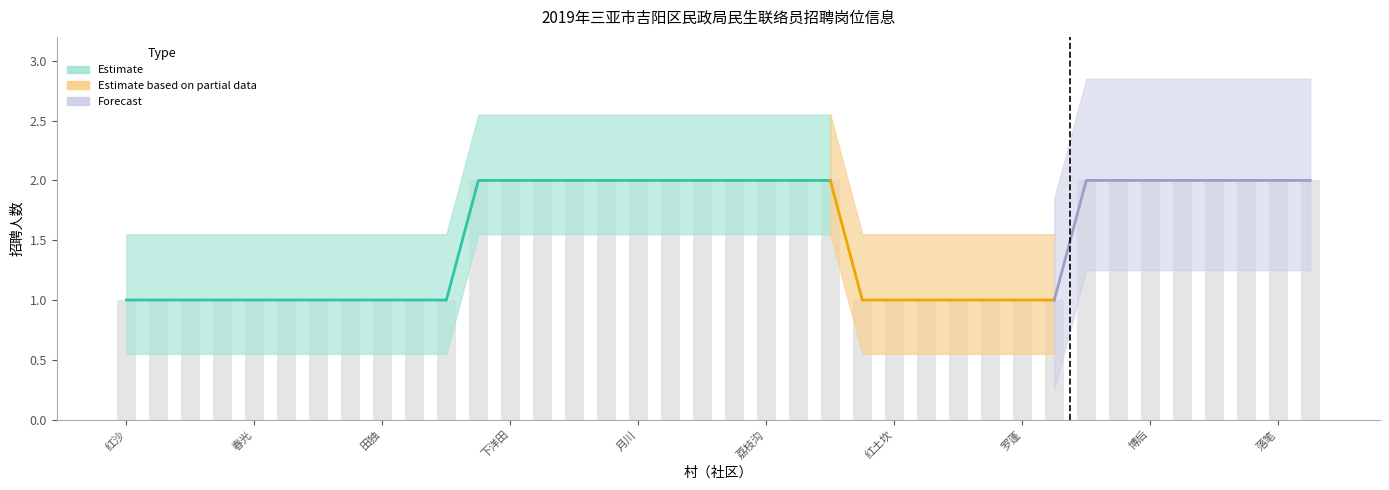

How many bars are there in total?

38